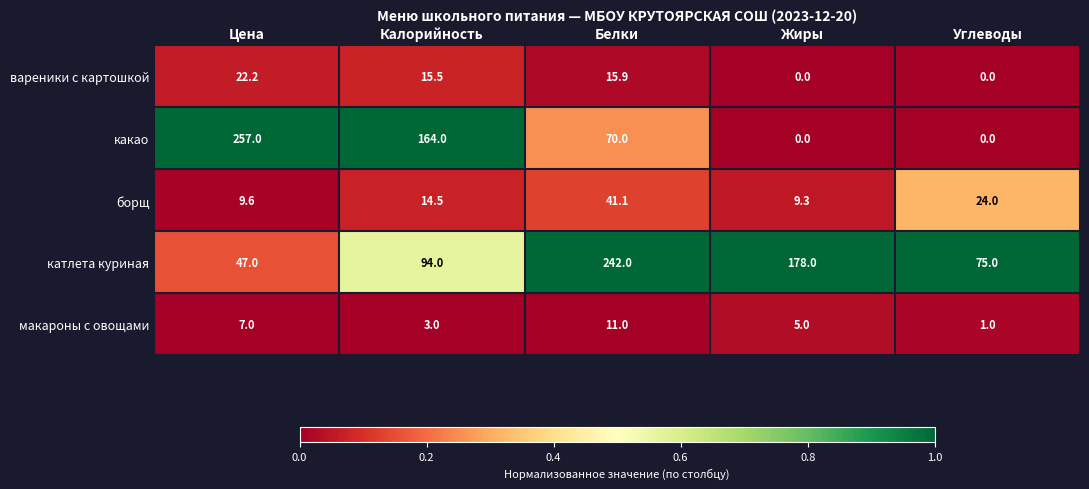

What is the maximum value shown in the chart?

257.0